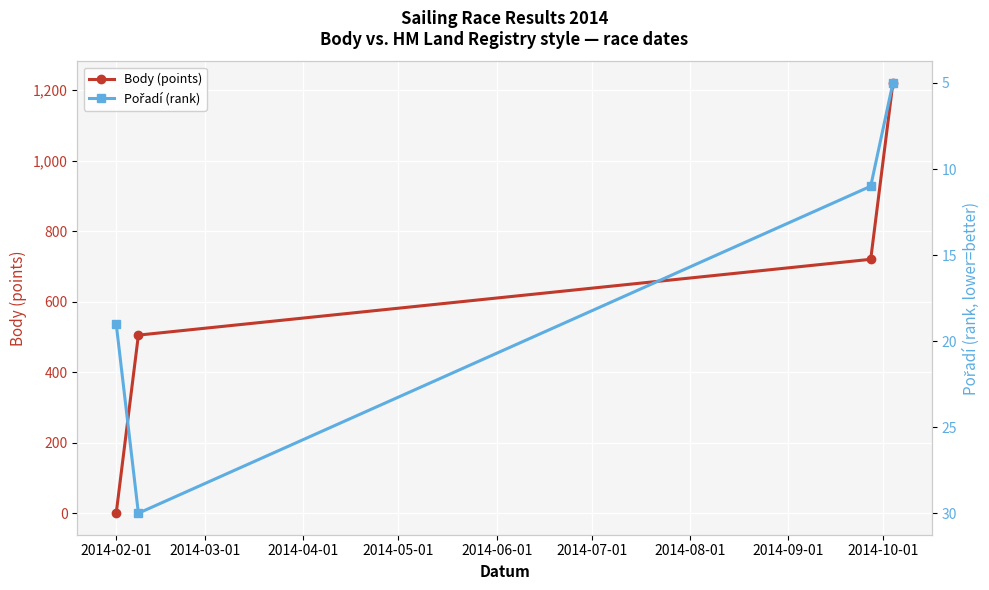

What is the value of the Body (points) point at the 2nd from the left?

505